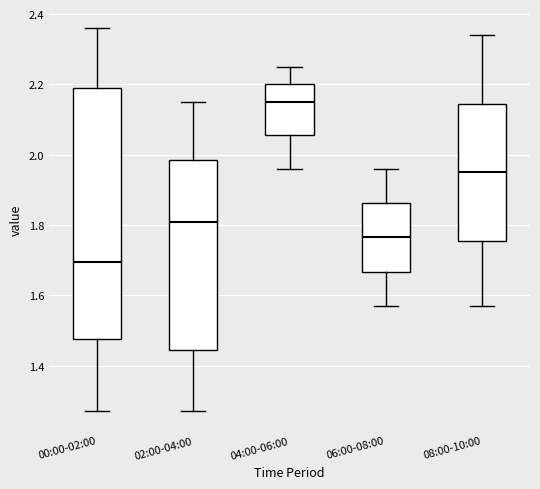

Which box's median line is the highest?

04:00-06:00